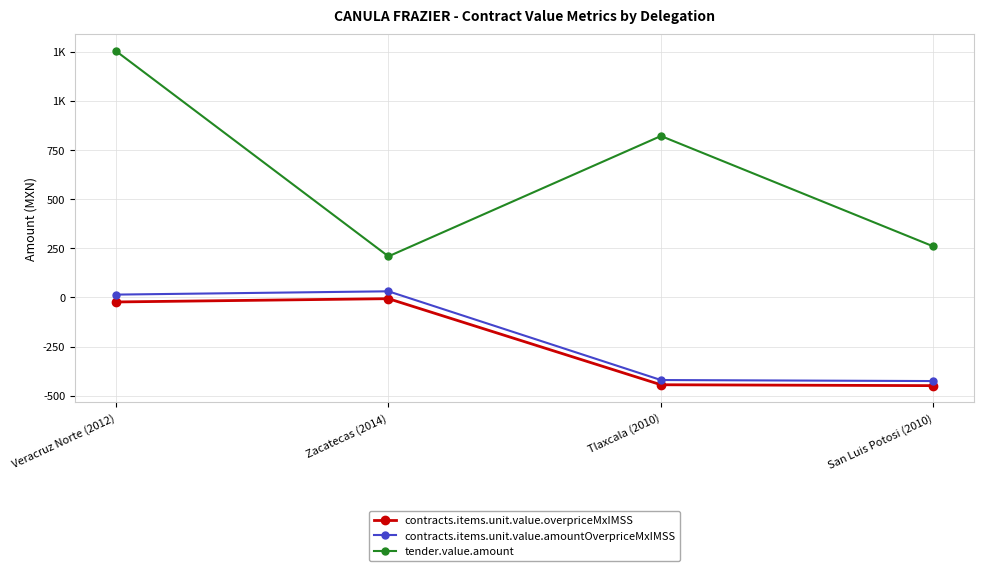

What are all the series names shown in the legend?

contracts.items.unit.value.overpriceMxIMSS, contracts.items.unit.value.amountOverpriceMxIMSS, tender.value.amount